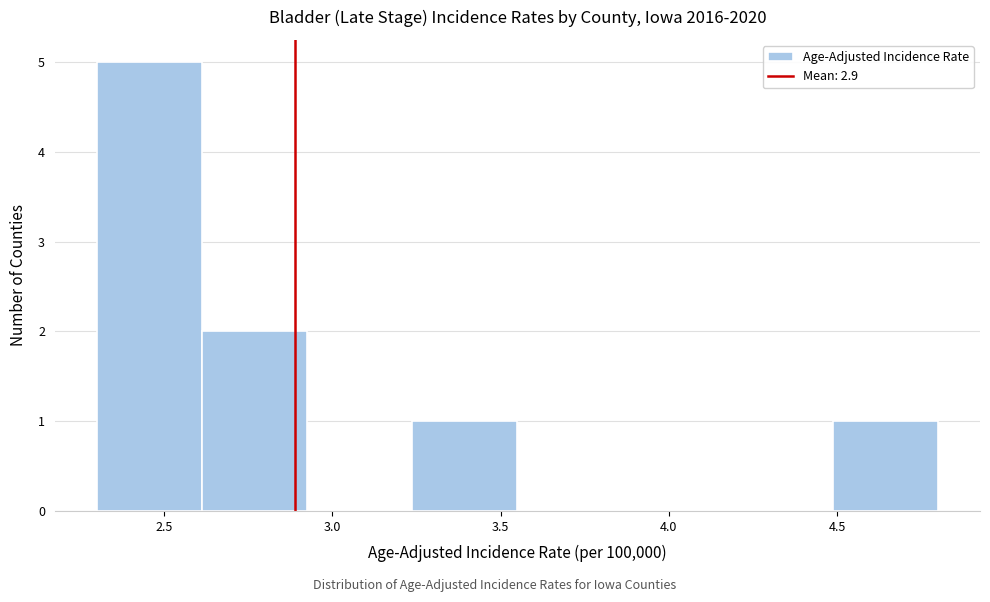

Reading left to right, transcribe this chart: for each bar, give the range it covers on the x-axis and its height. Neither the bar edges nor the heights are printed on the chart, so give them approximately, as read against the axes.

2.30 to 2.60: 5
2.60 to 2.95: 2
2.95 to 3.25: 0
3.25 to 3.55: 1
3.55 to 3.85: 0
3.85 to 4.20: 0
4.20 to 4.50: 0
4.50 to 4.80: 1